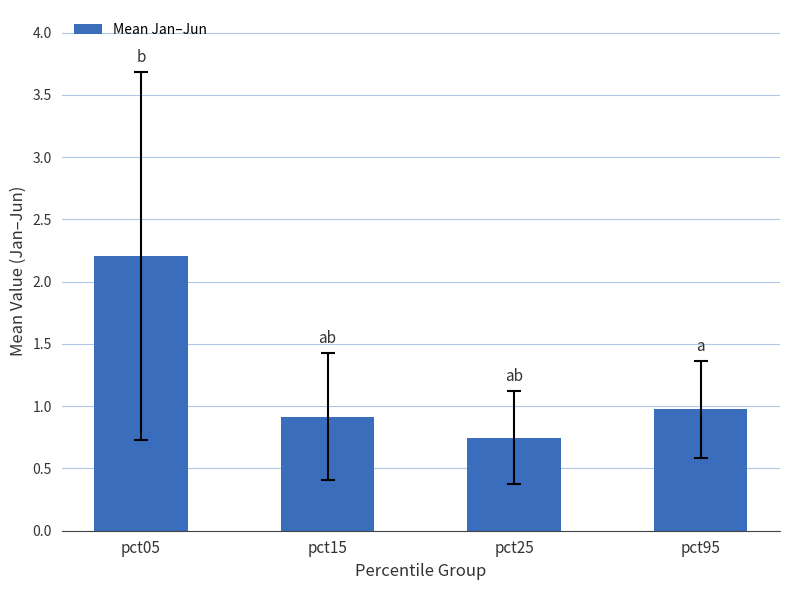

How many values are between 0 and 2?

3